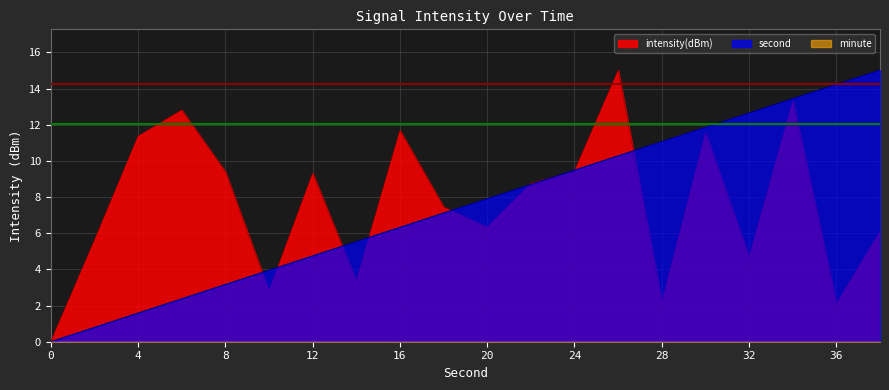

What is the sum of all second values?

150.3